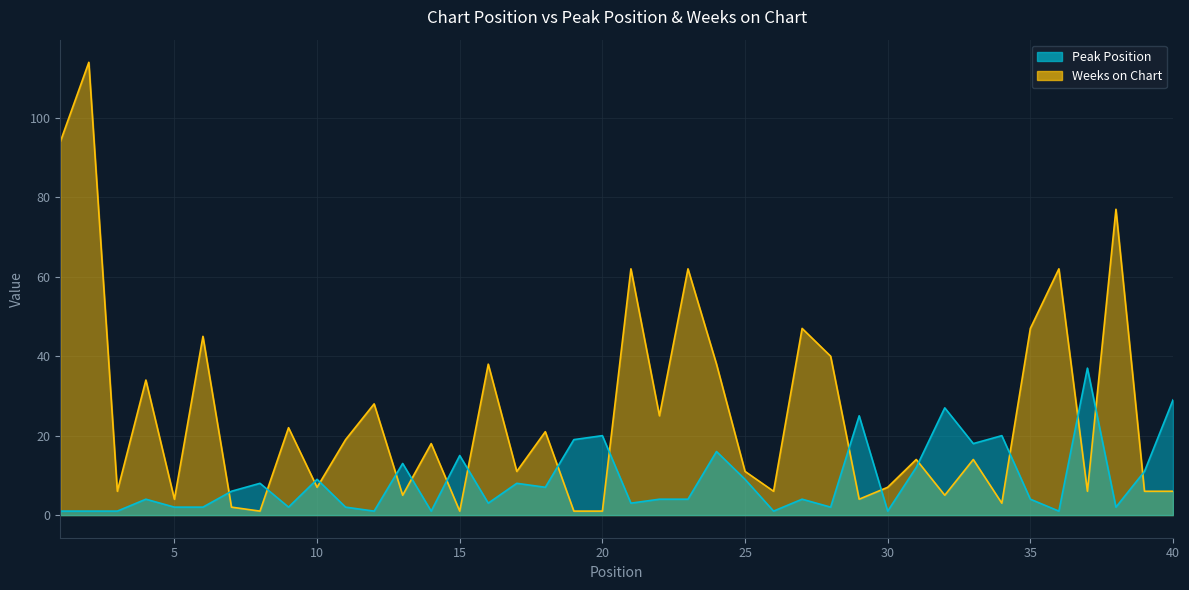

Reading right to left, transcribe all the data shown in this chart.

Peak Position: 29	11	2	37	1	4	20	18	27	12	1	25	2	4	1	9	16	4	4	3	20	19	7	8	3	15	1	13	1	2	9	2	8	6	2	2	4	1	1	1
Weeks on Chart: 6	6	77	6	62	47	3	14	5	14	7	4	40	47	6	11	38	62	25	62	1	1	21	11	38	1	18	5	28	19	7	22	1	2	45	4	34	6	114	94